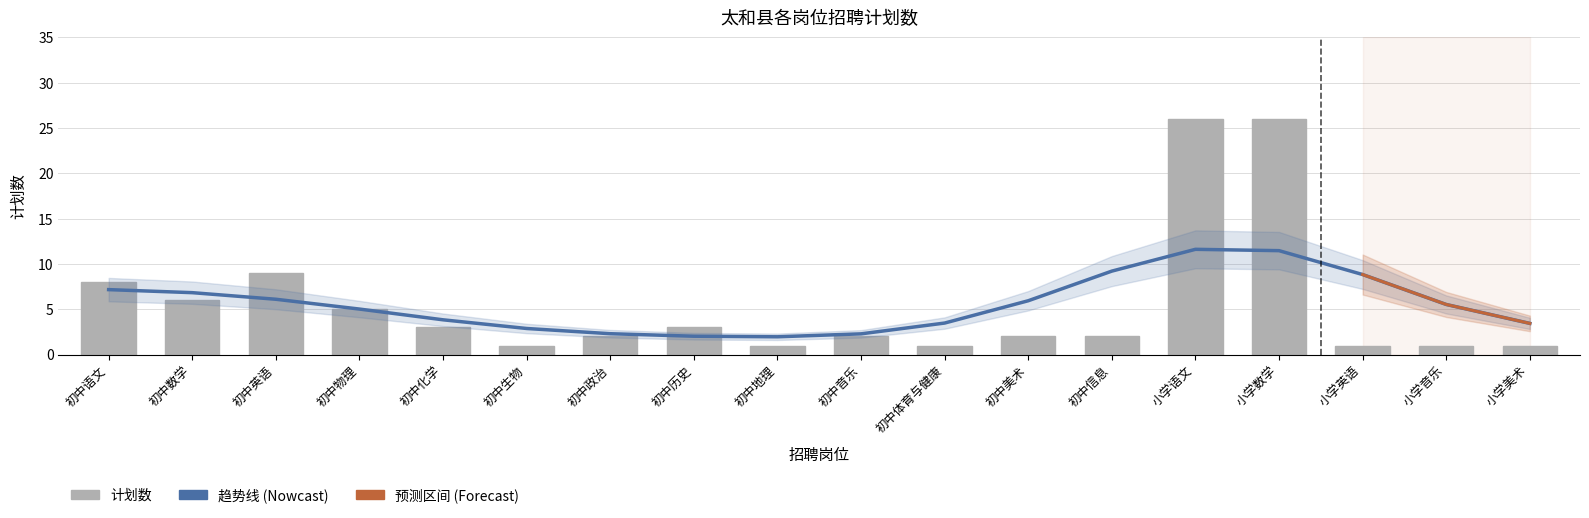

What is the greatest value displayed?

26